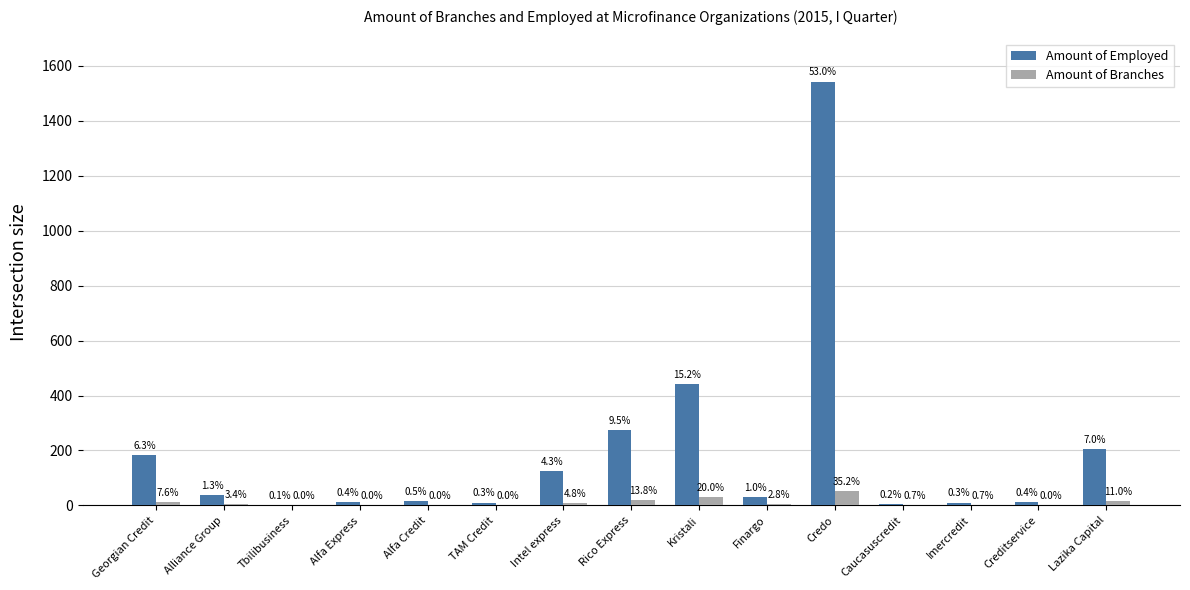

What are all the series names shown in the legend?

Amount of Employed, Amount of Branches